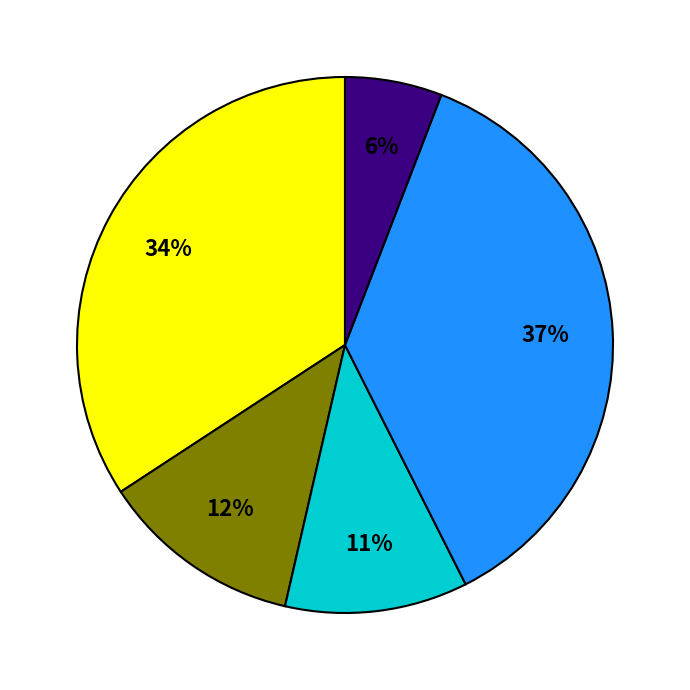

Is there a majority slice in this chart?

No